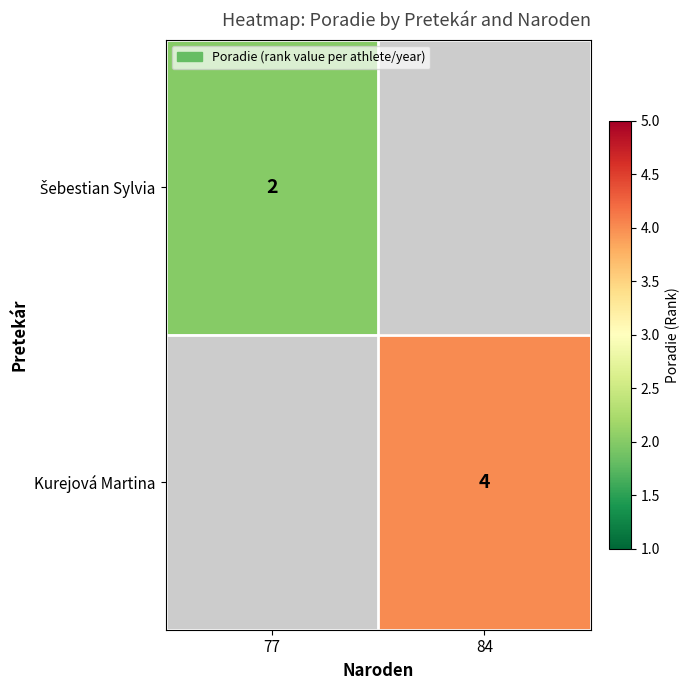

Count the number of data series in this chart.

2